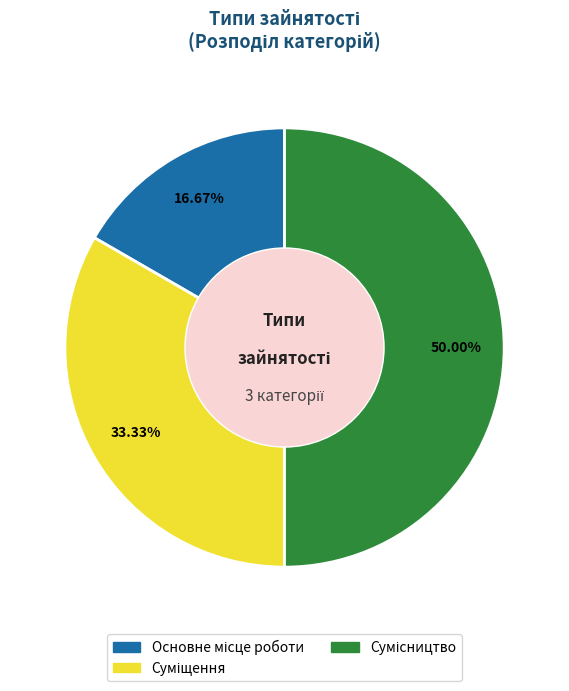

Is Основне місце роботи the majority of the pie?

No